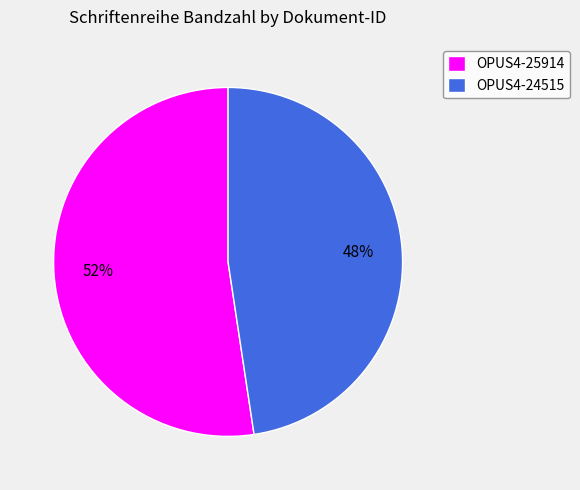

To the nearest percent, what is the average slice percentage?

50%